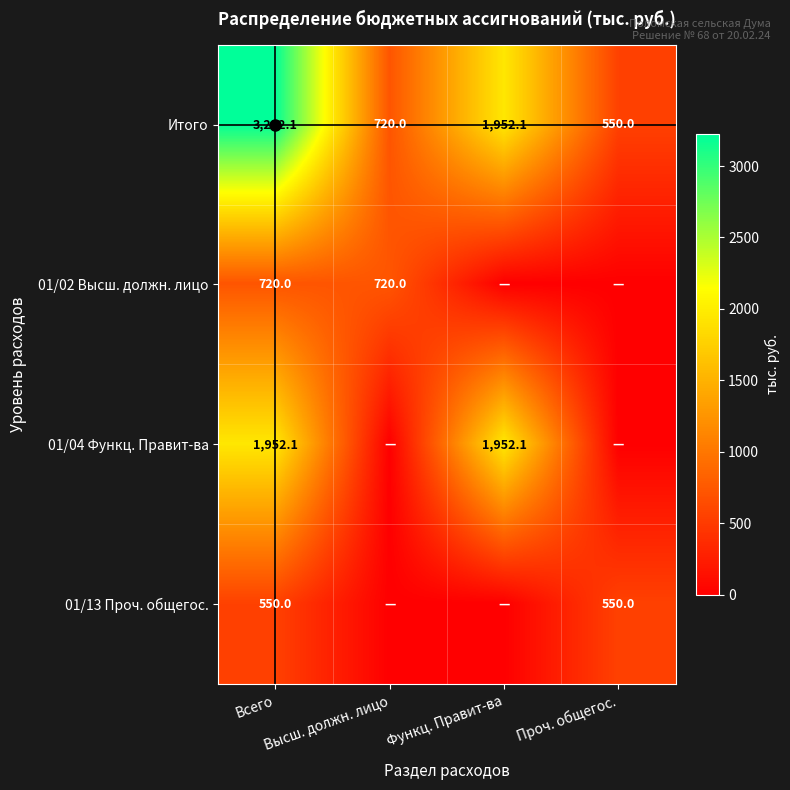

What is the difference between the second highest and second lowest values in the Итого series?

1232.1